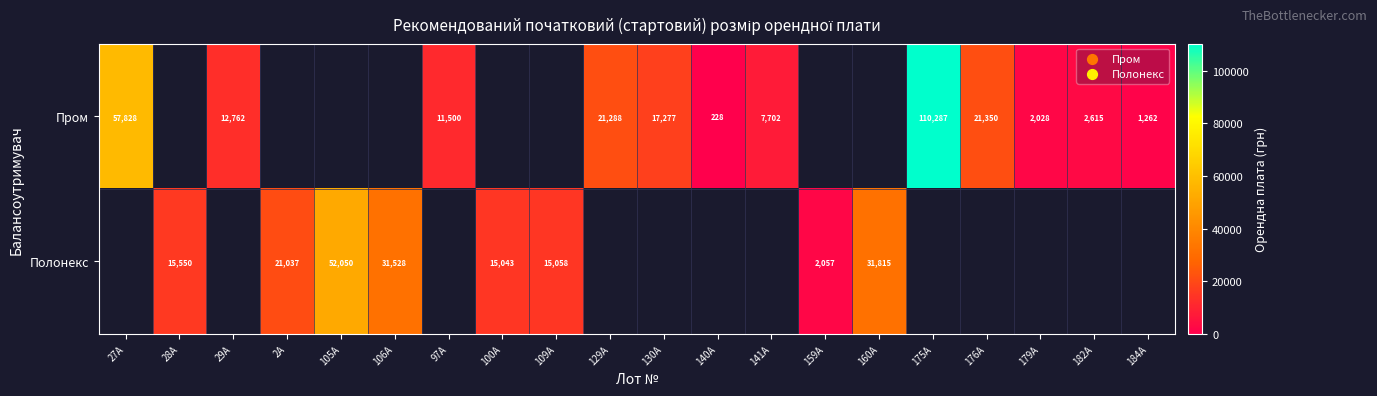

Is the value of Пром at 182A greater than the value of Полонекс at 106A?

No